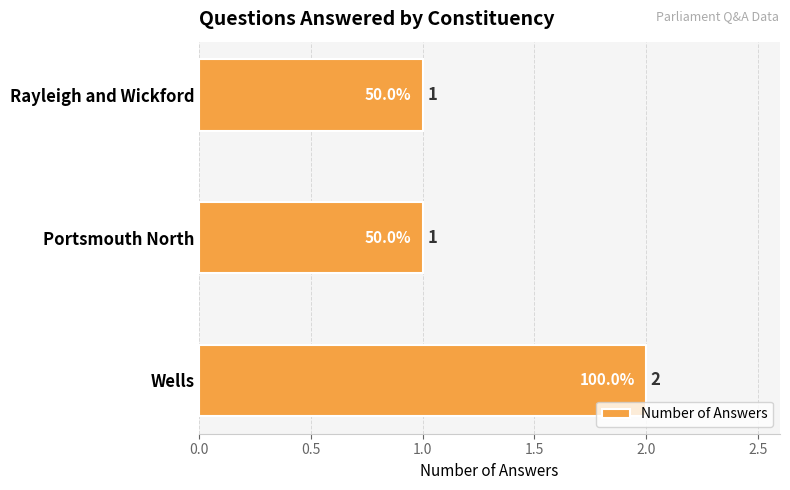

What is the ratio of the value at Portsmouth North to the value at Wells?

0.5